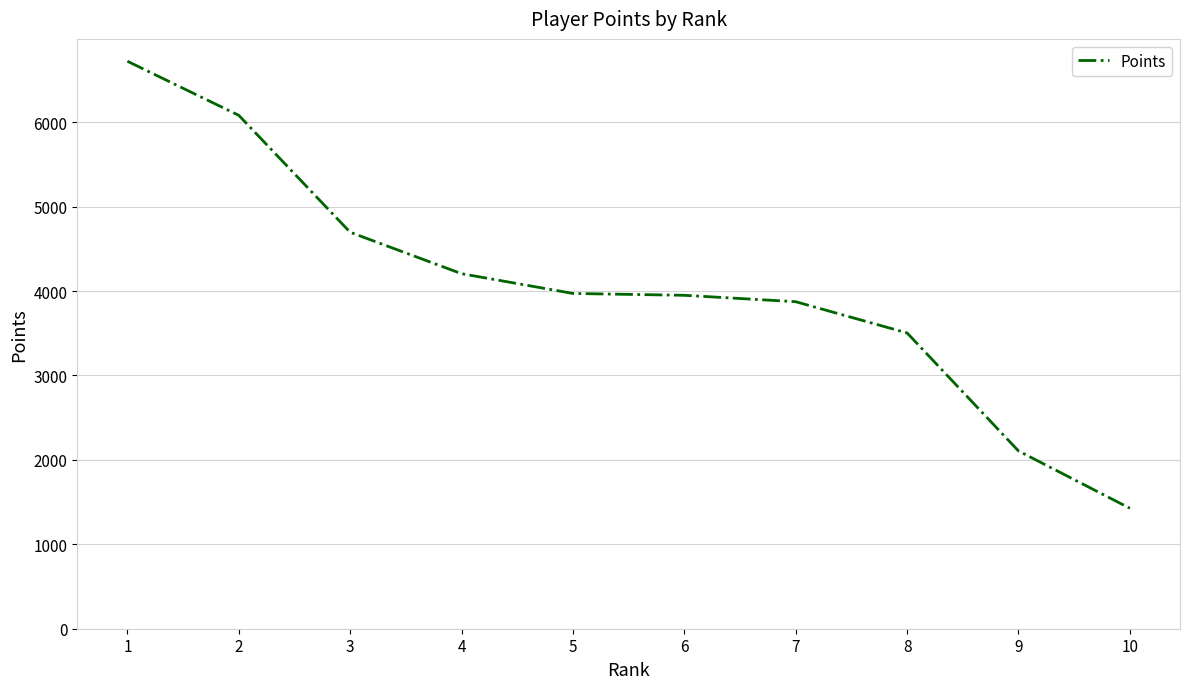

What is the greatest value displayed?

6723